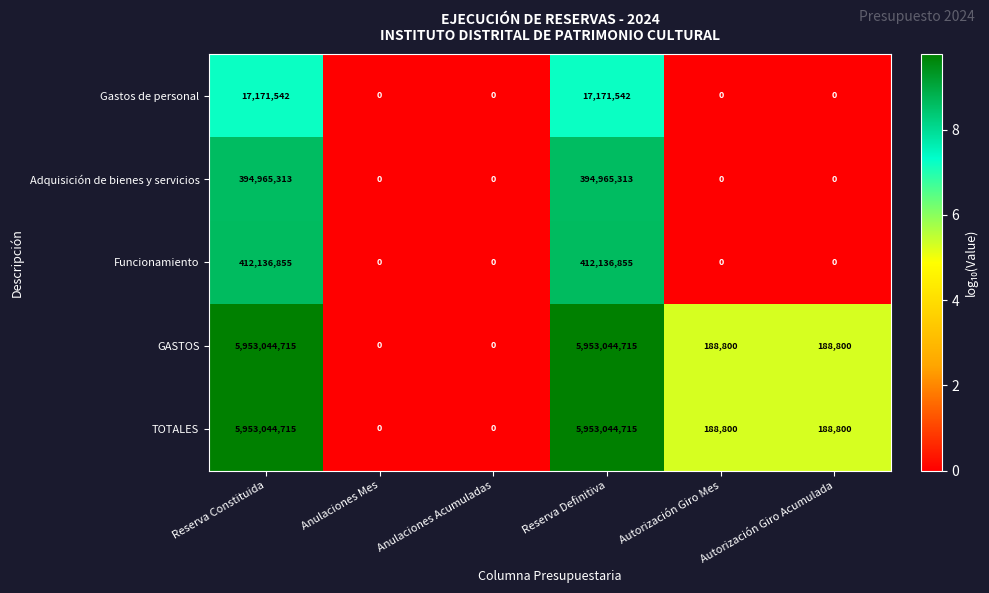

What value does the GASTOS series have at Reserva Constituida?

5953044715